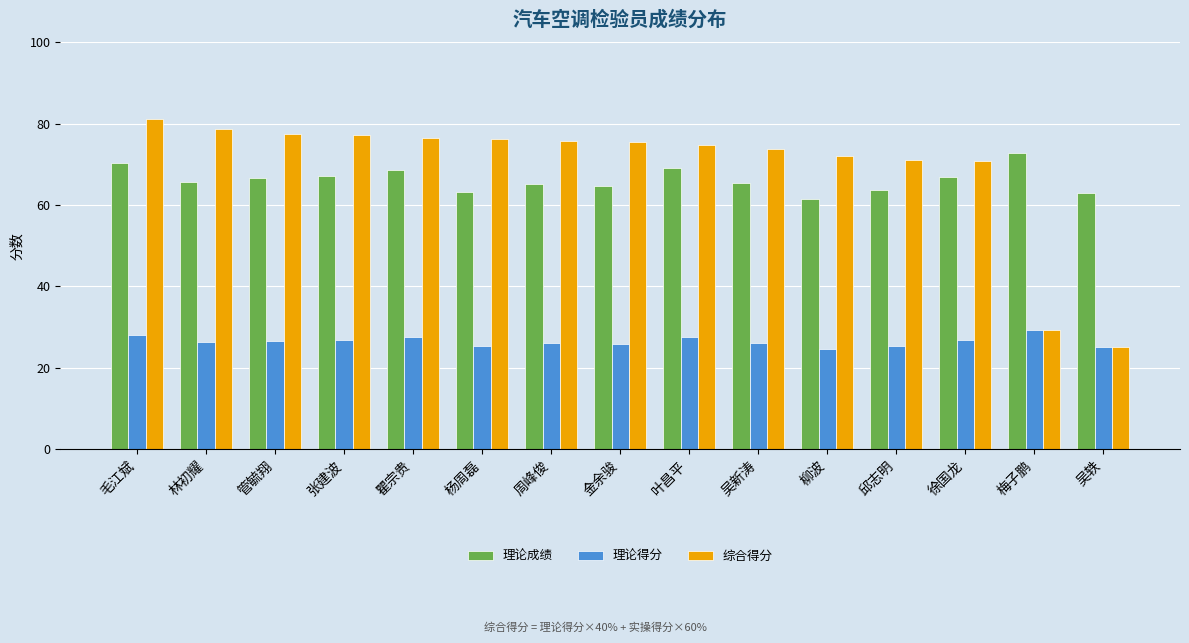

What value does the 理论成绩 series have at 张建波?

67.2